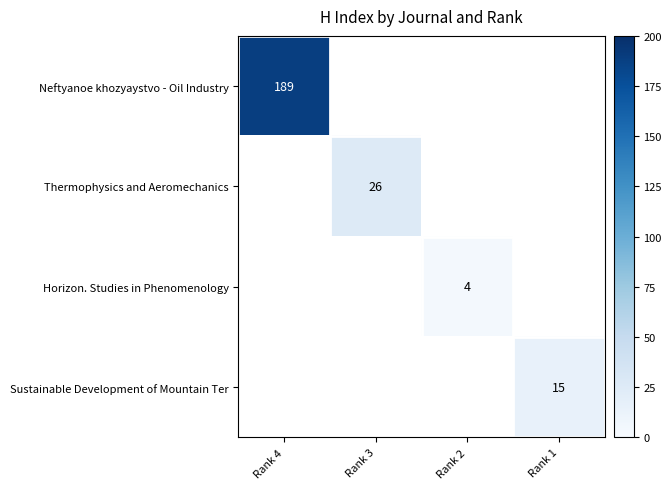

The Sustainable Development of Mountain Ter series shows 10 at Rank 1. True or false?

False